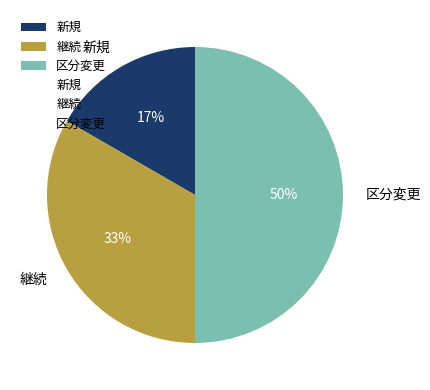

To the nearest percent, what is the combined percentage of 区分変更 and 新規?

67%